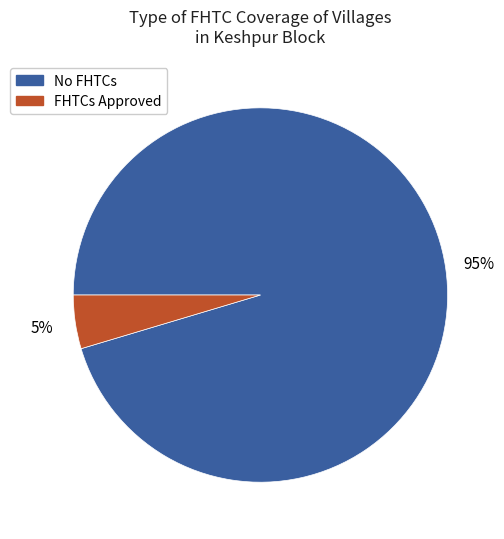

How many segments does this pie chart have?

2